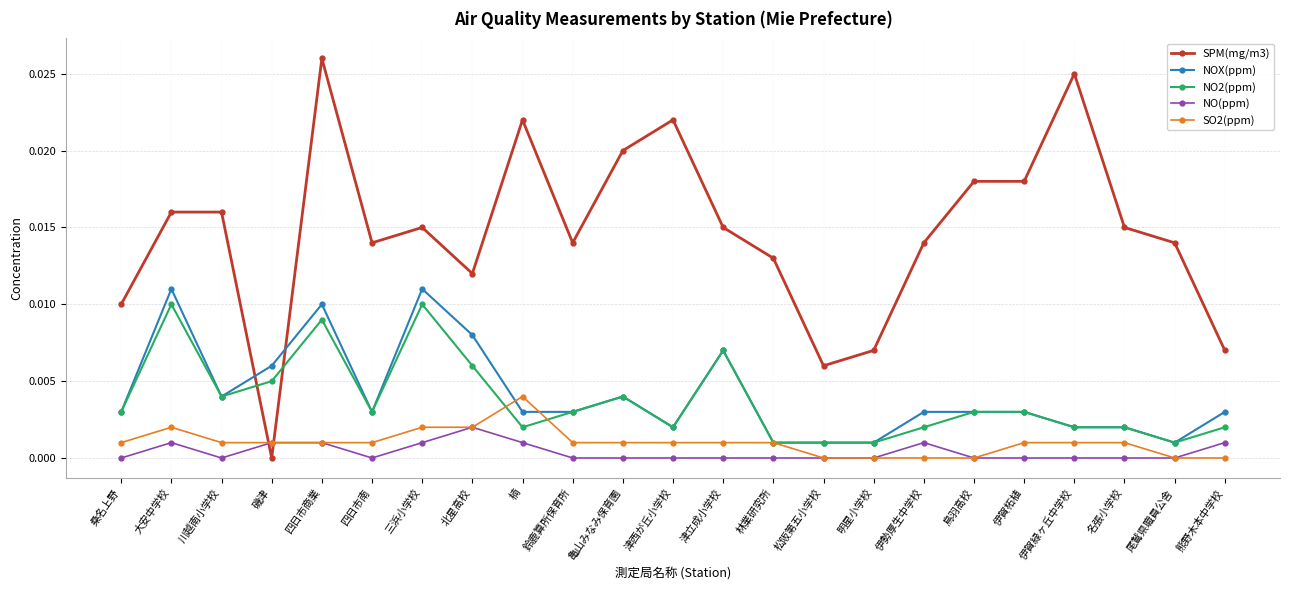

At which category does NO(ppm) reach its first local valley?

川越南小学校